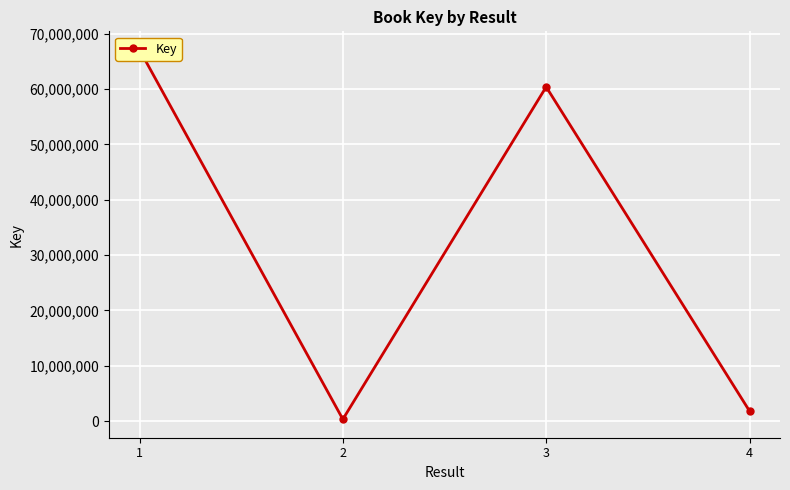

How many data points are less than 60380538?

2